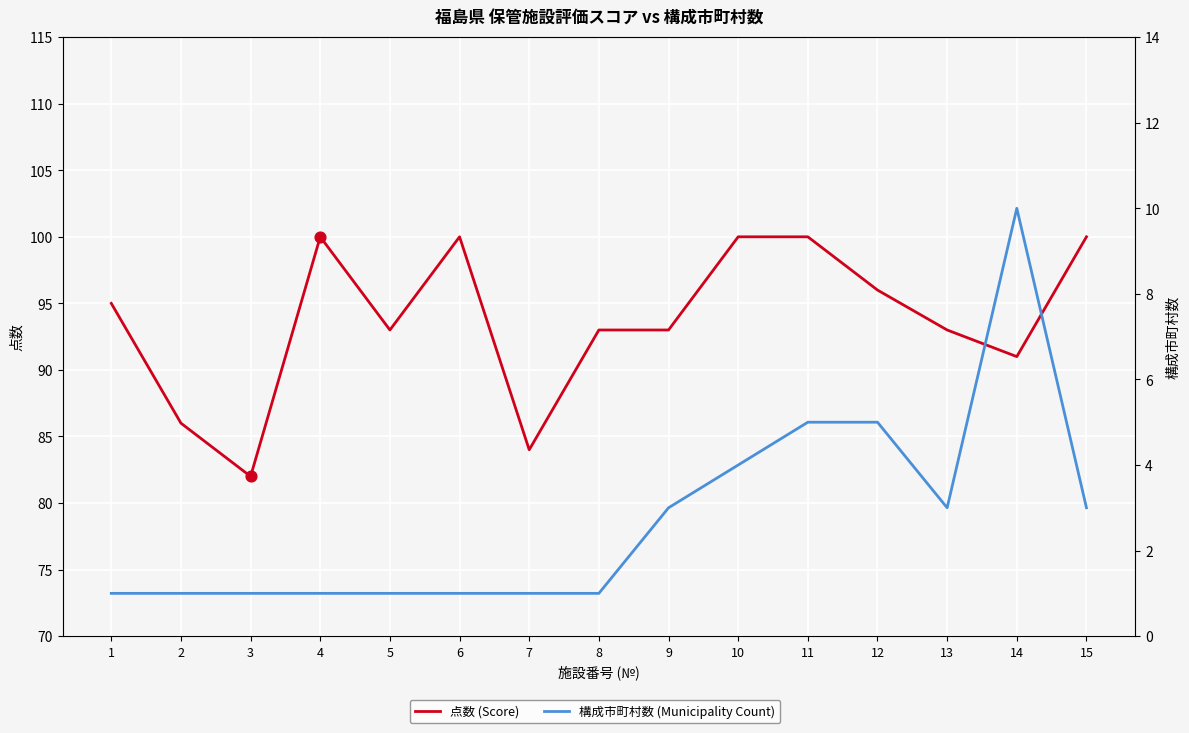

What are all the series names shown in the legend?

点数 (Score), 構成市町村数 (Municipality Count)